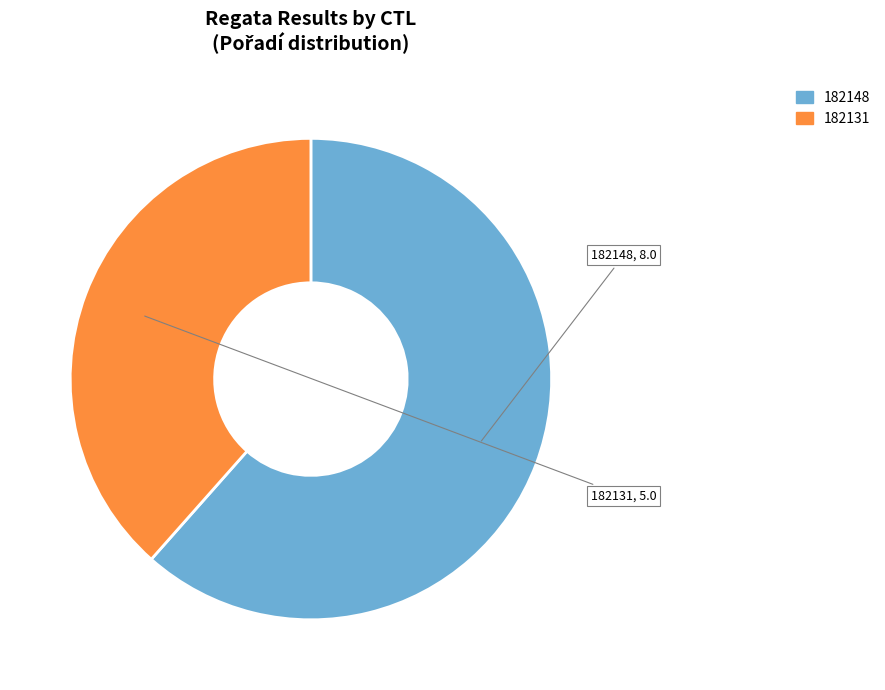

Rank the categories by value from lowest to highest.

182131, 182148